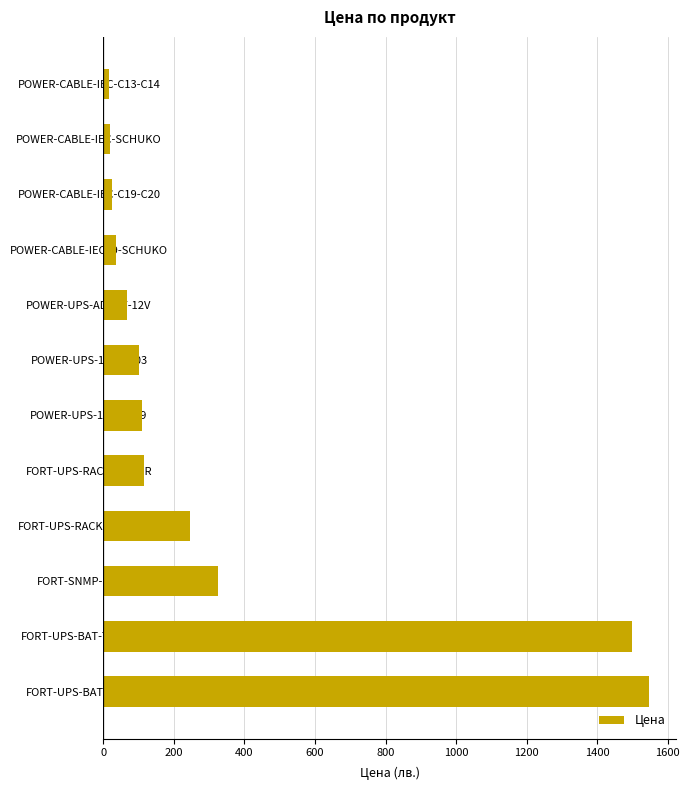

At which label is the value closest to 781?

FORT-SNMP-CHAMP